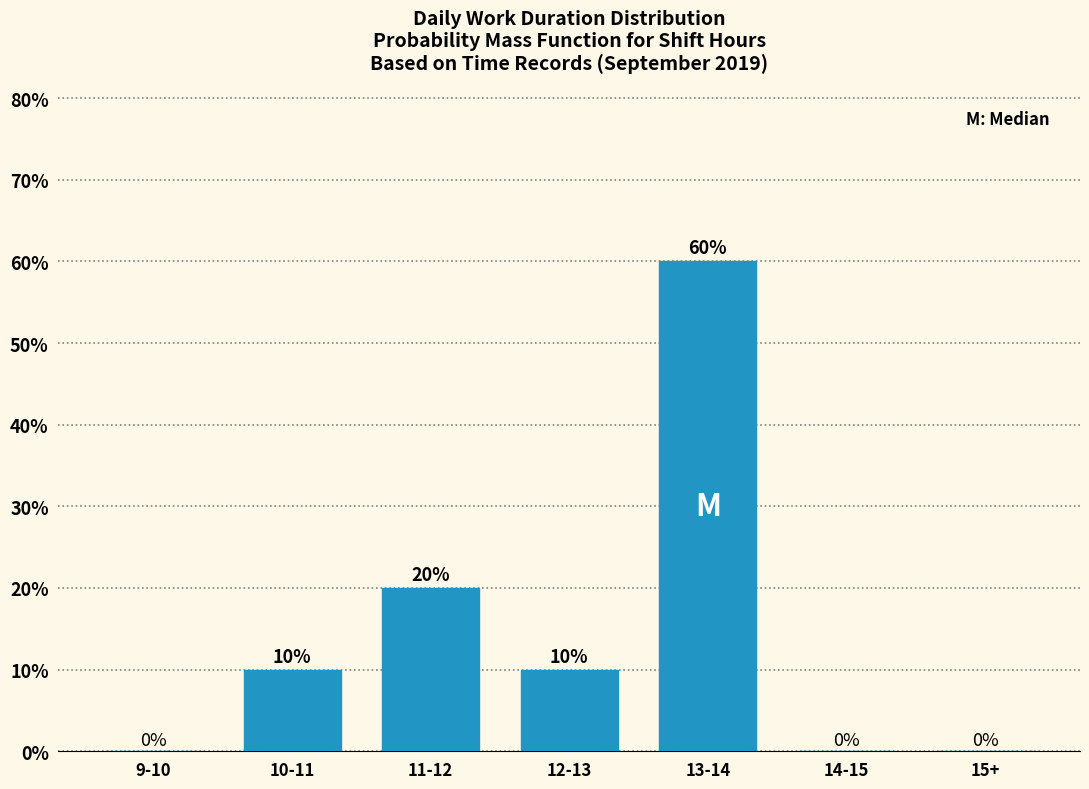

Reading left to right, what are all the values shown in this chart?

9-10=0	10-11=10	11-12=20	12-13=10	13-14=60	14-15=0	15+=0